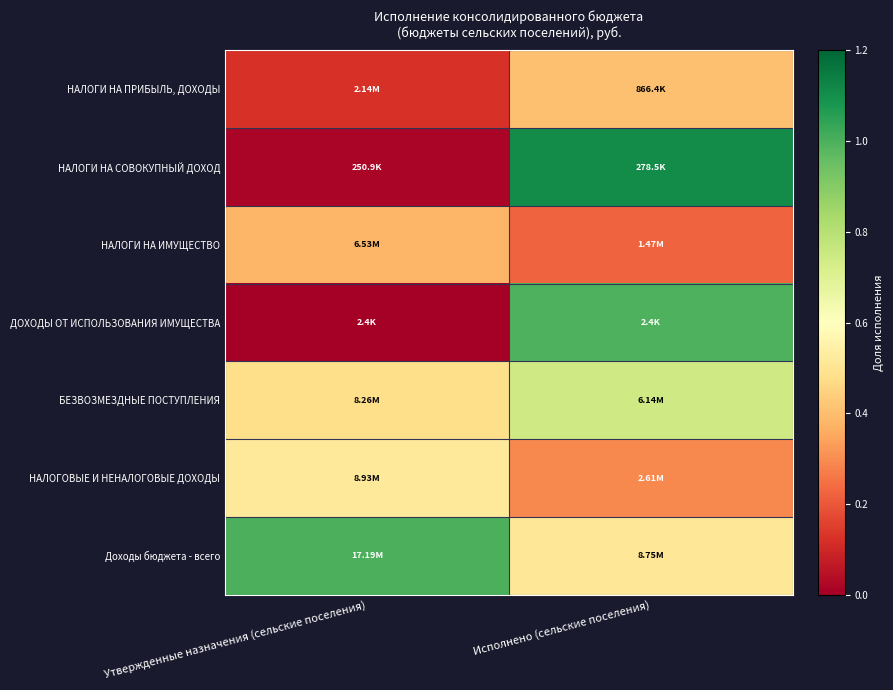

What is the maximum value shown in the chart?

1.1